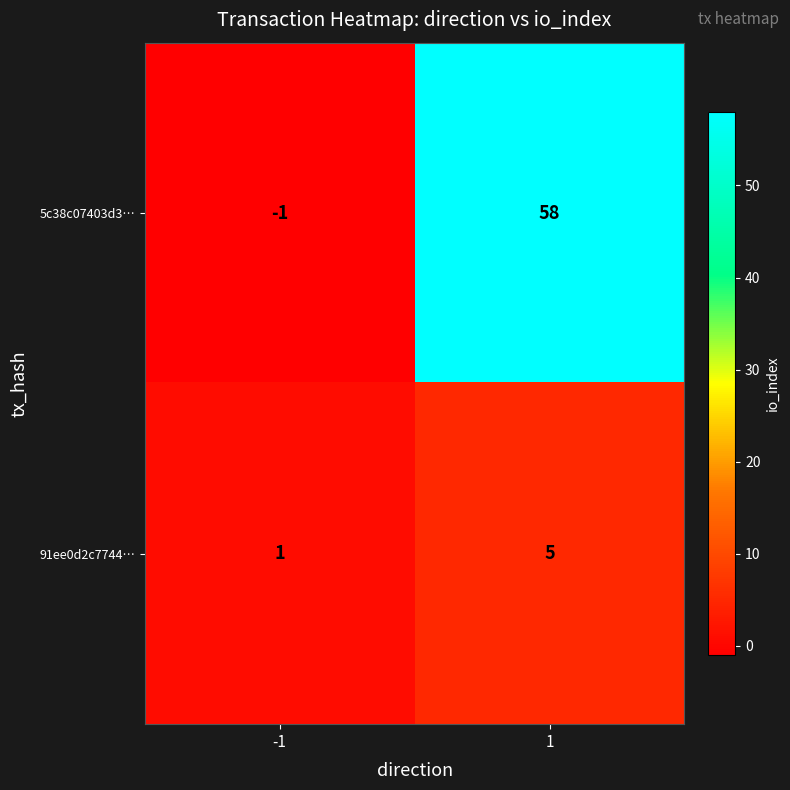

What is the average value of the 91ee0d2c7744… series?

3